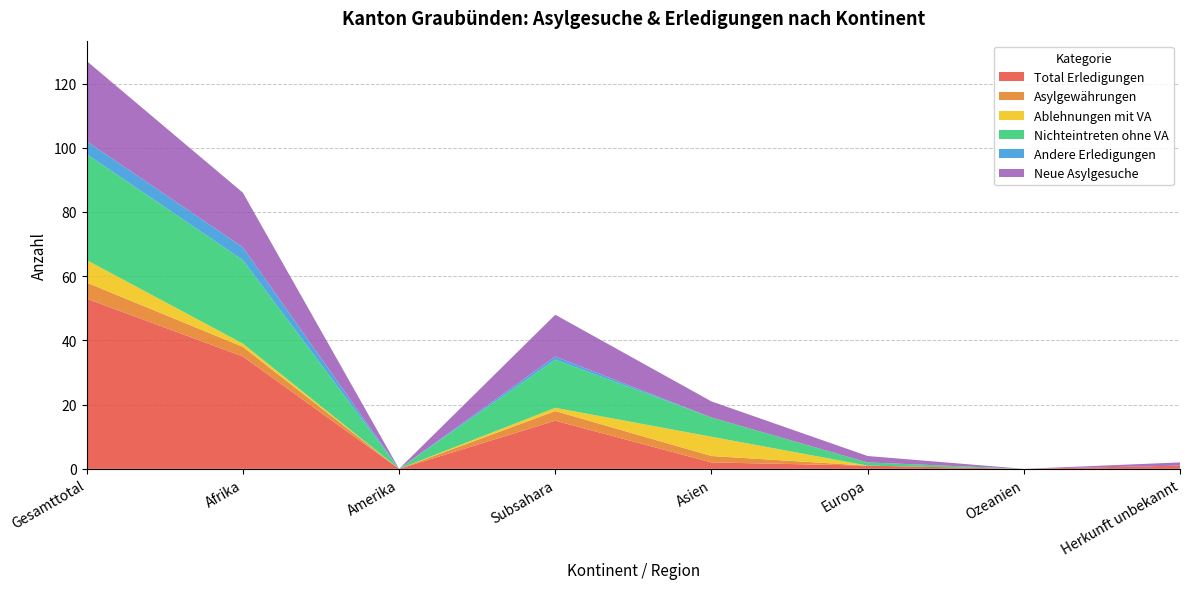

Reading right to left, extract all data points from this chart.

Total Erledigungen: 1	0	1	2	15	0	35	53
Asylgewährungen: 0	0	0	2	3	0	3	5
Ablehnungen mit VA: 0	0	0	6	1	0	1	7
Nichteintreten ohne VA: 0	0	1	6	15	0	26	33
Andere Erledigungen: 0	0	0	0	1	0	4	4
Neue Asylgesuche: 1	0	2	5	13	0	17	25